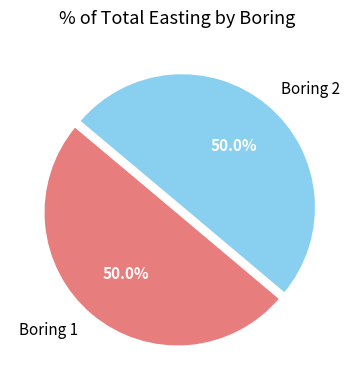

What is the ratio of the value at Boring 2 to the value at Boring 1?

1.0